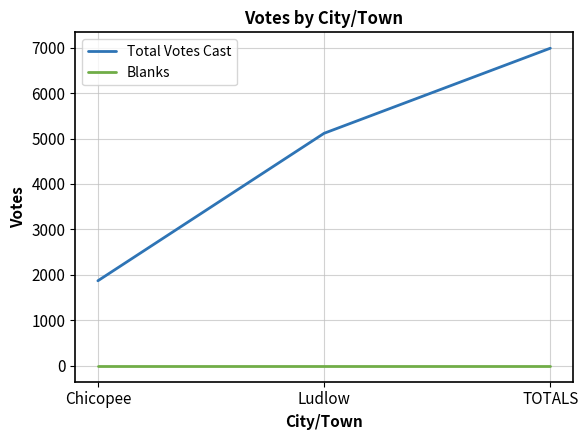

What is the maximum value for Total Votes Cast?

6986